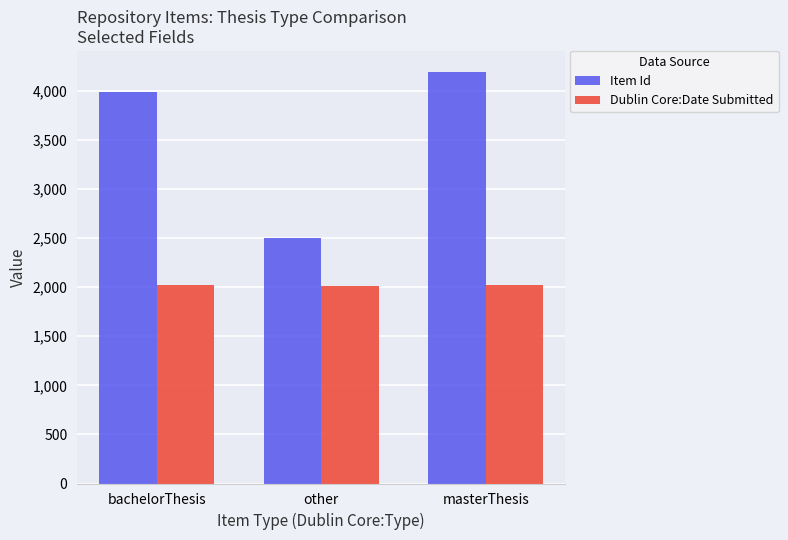

How many bars are there in total?

6